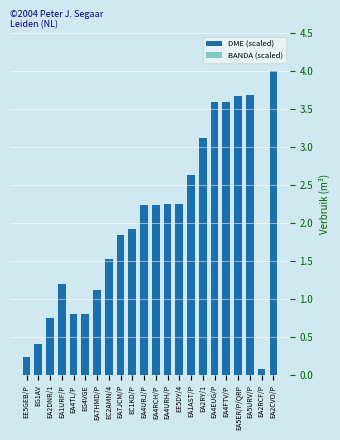

At which label does DME (scaled) first exceed 2?

EA4URJ/P